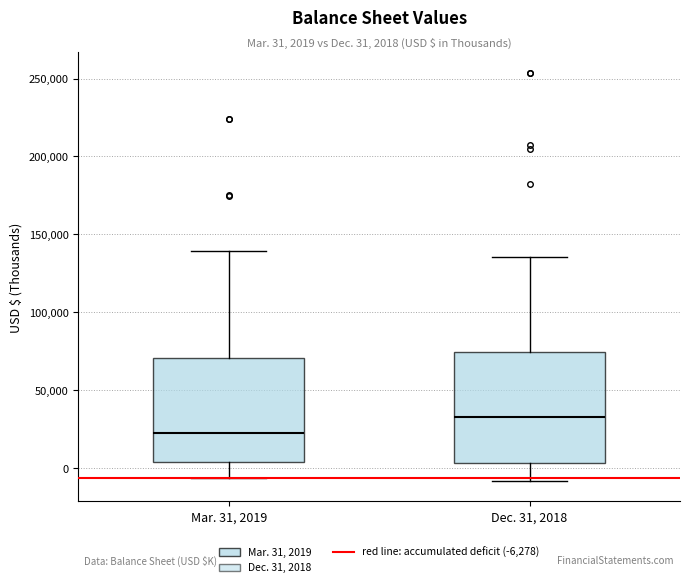

Which box has the lowest median line?

Mar. 31, 2019